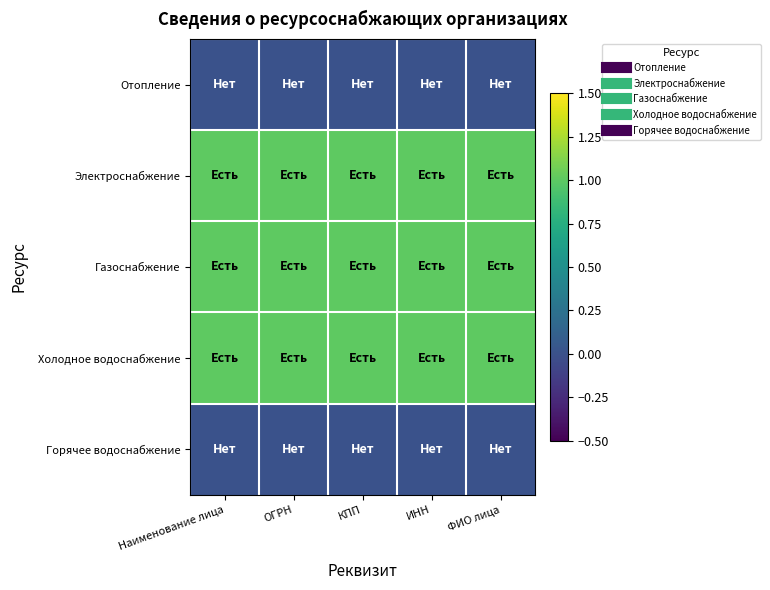

Reading right to left, what are all the values shown in this chart?

Отопление: ФИО лица=0	ИНН=0	КПП=0	ОГРН=0	Наименование лица=0
Электроснабжение: ФИО лица=1	ИНН=1	КПП=1	ОГРН=1	Наименование лица=1
Газоснабжение: ФИО лица=1	ИНН=1	КПП=1	ОГРН=1	Наименование лица=1
Холодное водоснабжение: ФИО лица=1	ИНН=1	КПП=1	ОГРН=1	Наименование лица=1
Горячее водоснабжение: ФИО лица=0	ИНН=0	КПП=0	ОГРН=0	Наименование лица=0